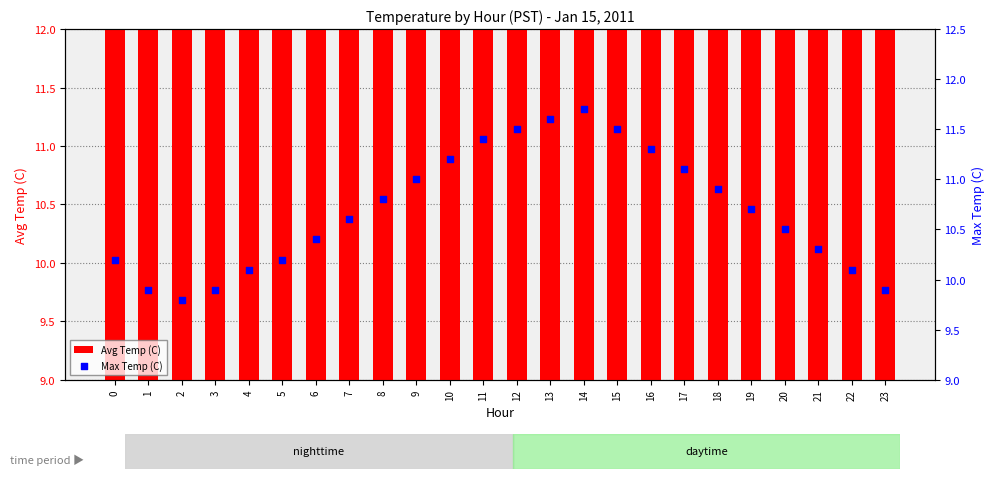

Which series contains the lowest Y value?

Avg Temp (C)